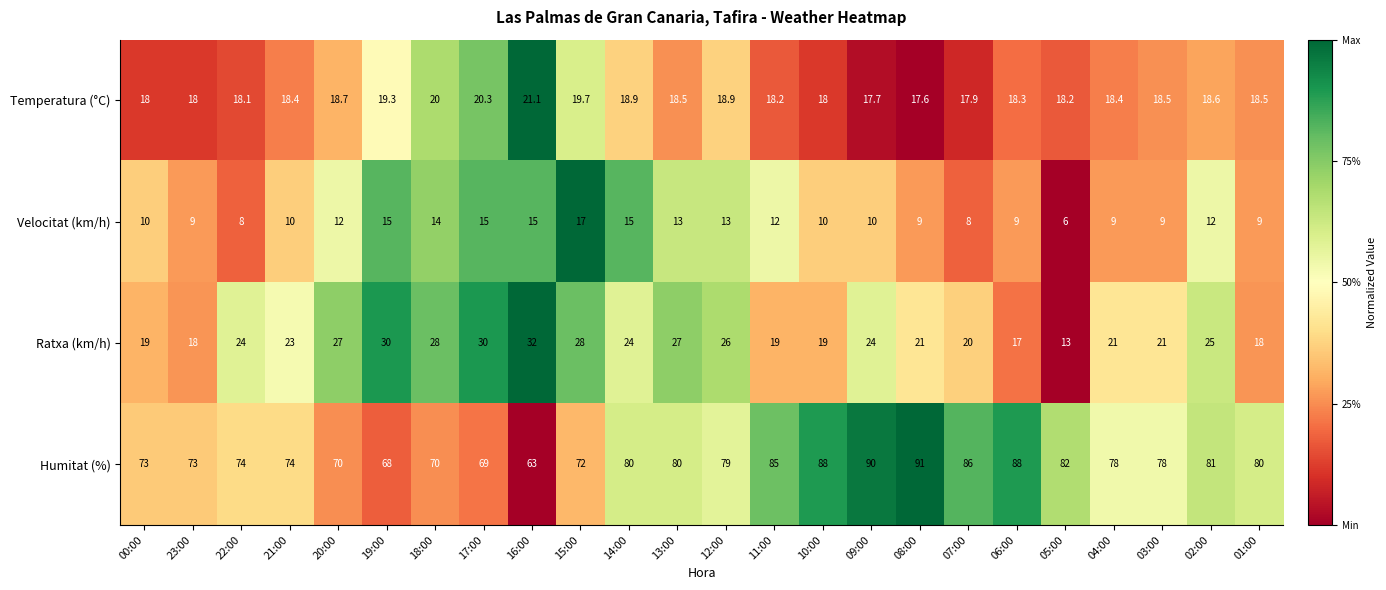

At which category does the chart reach its minimum across all series?

05:00